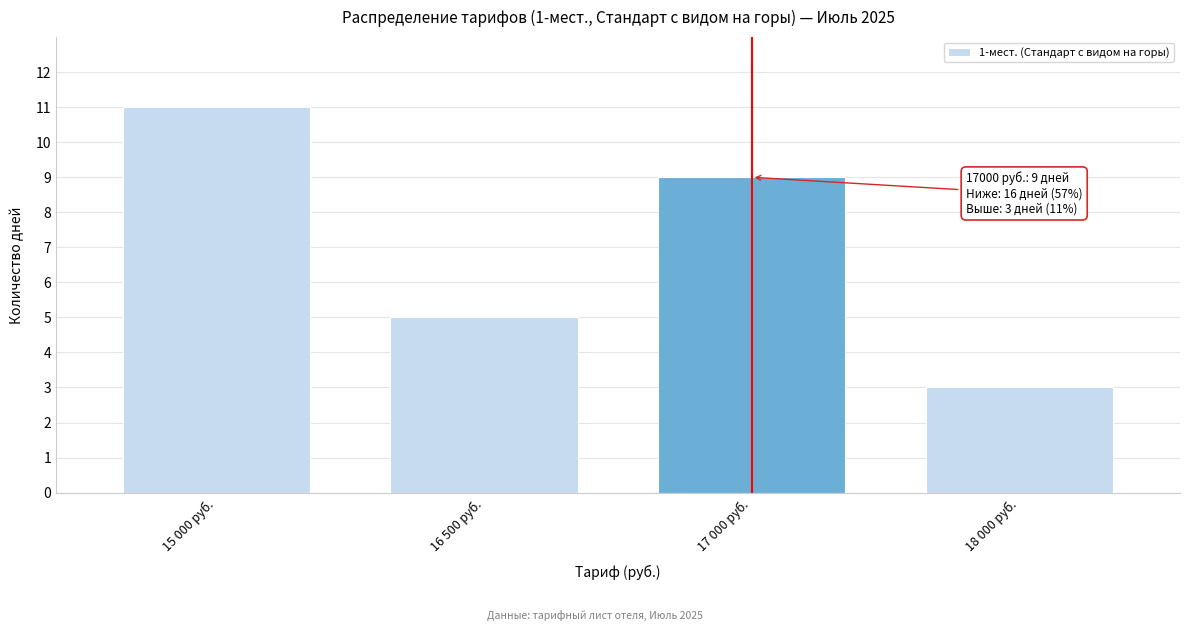

Reading left to right, list all the values displayed in this chart.

15 000 руб.=11	16 500 руб.=5	17 000 руб.=9	18 000 руб.=3